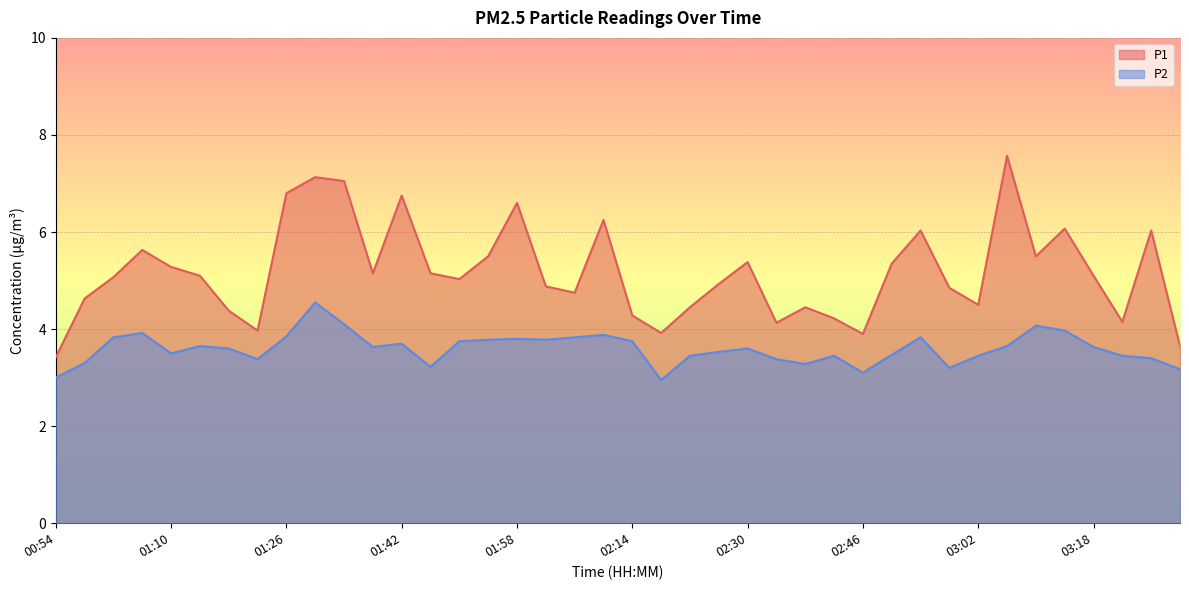

How many categories are shown in the chart?

40